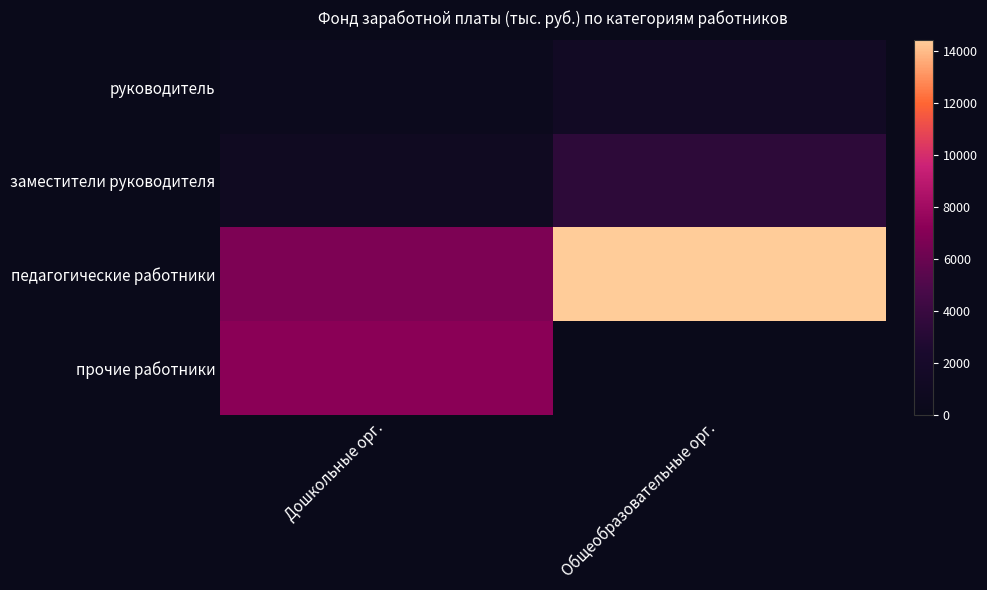

Reading left to right, transcribe all the data shown in this chart.

руководитель: Дошкольные орг.=448.0	Общеобразовательные орг.=1262.3
заместители руководителя: Дошкольные орг.=953.1	Общеобразовательные орг.=3378.6
педагогические работники: Дошкольные орг.=6702.9	Общеобразовательные орг.=14389.6
прочие работники: Дошкольные орг.=7145.9	Общеобразовательные орг.=0.0